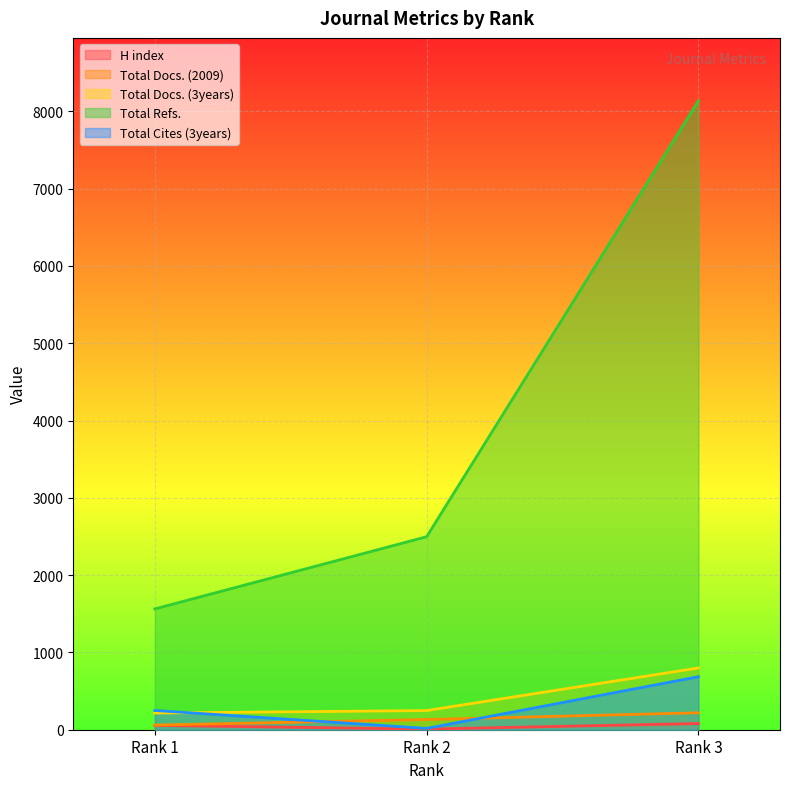

At which label is Total Docs. (3years) closest to 507?

Rank 2